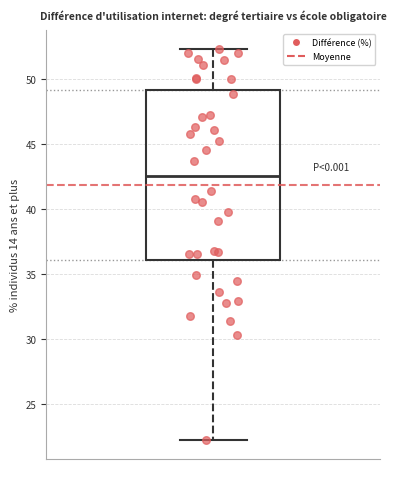

Transcribe this box plot: give where the median line is, the range the box spans, and where the two whiskers end, as read against the y-axis. The values are not printed on the chart, so give them approximately, as read against the axis.

median 42.5, box 36.0 to 49.0, whiskers 22.5 to 52.5